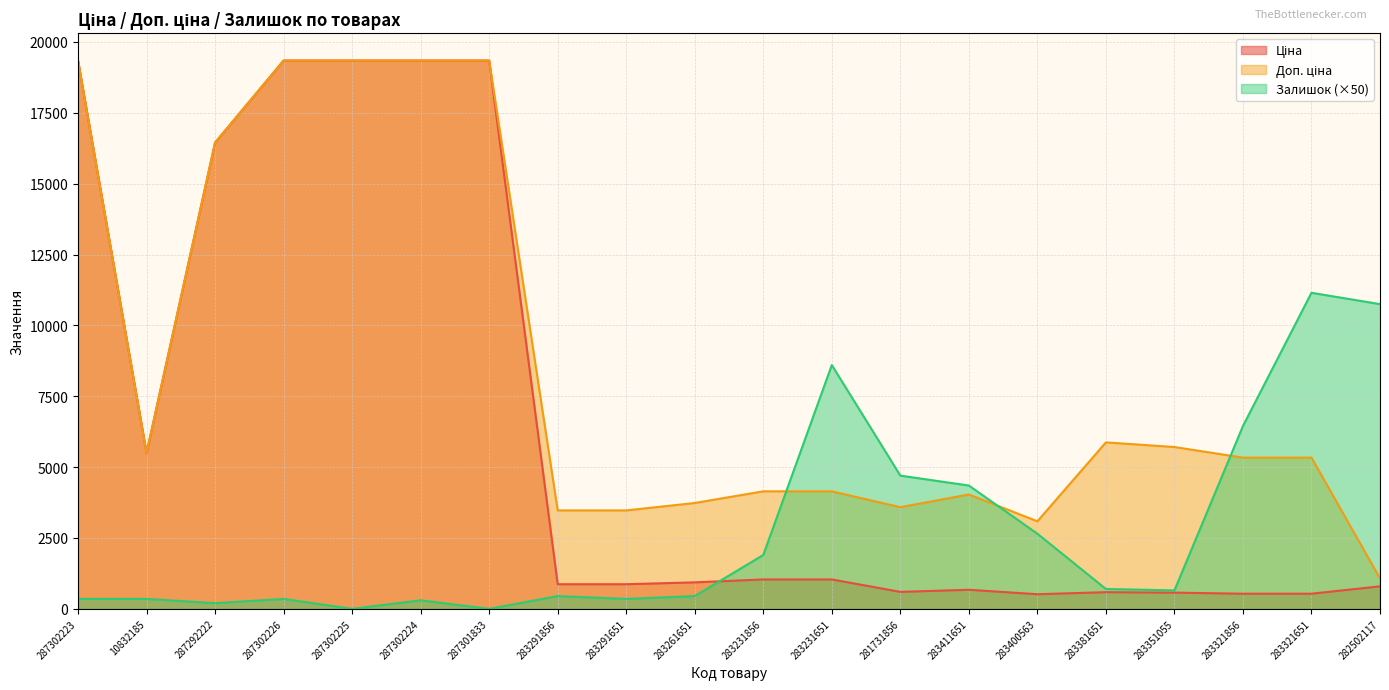

What is the value of the Залишок point at the 16th from the left?

700.0